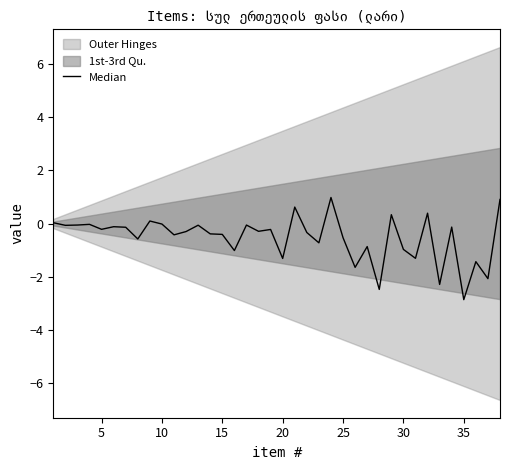

True or false: there are more than 1 points higher than both neighbors.

True